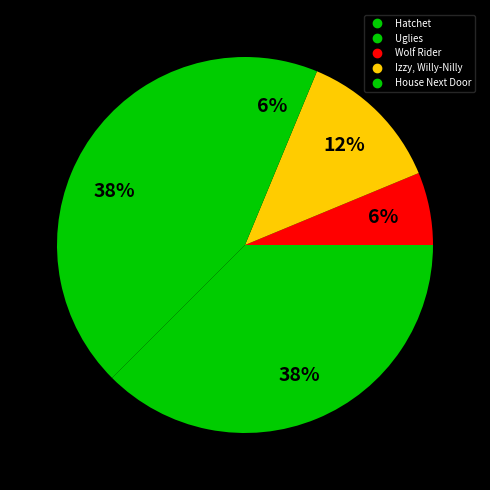

The House Next Door slice represents 18% of the pie. True or false?

False